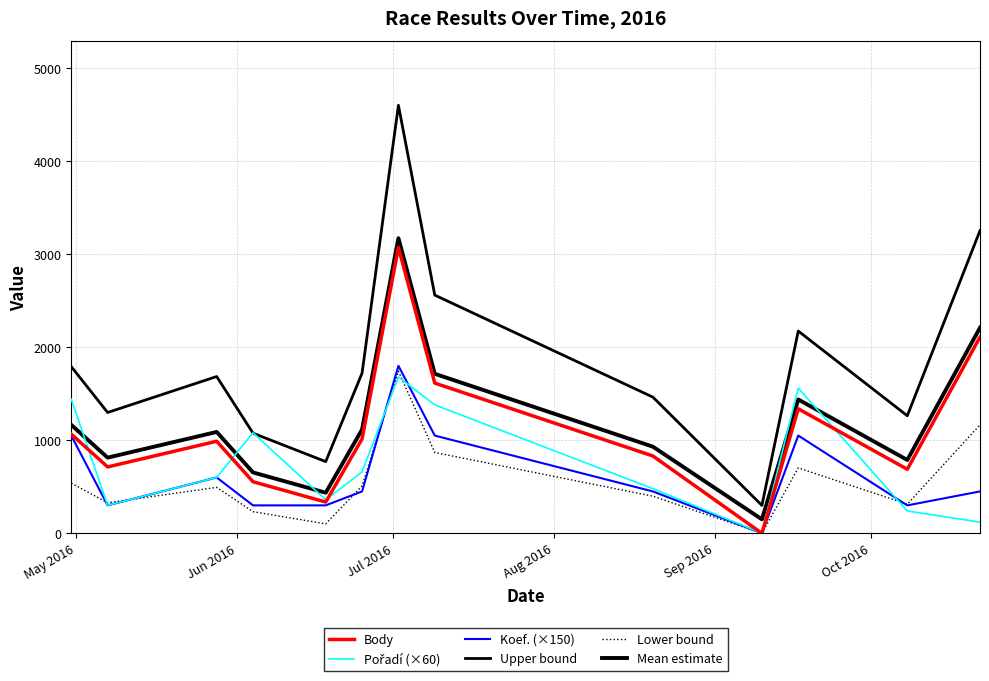

How many lines are shown in the chart?

6